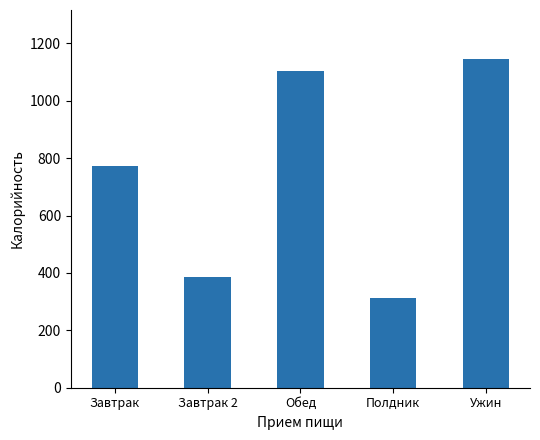

What is the ratio of the value at Ужин to the value at Завтрак 2?

3.0